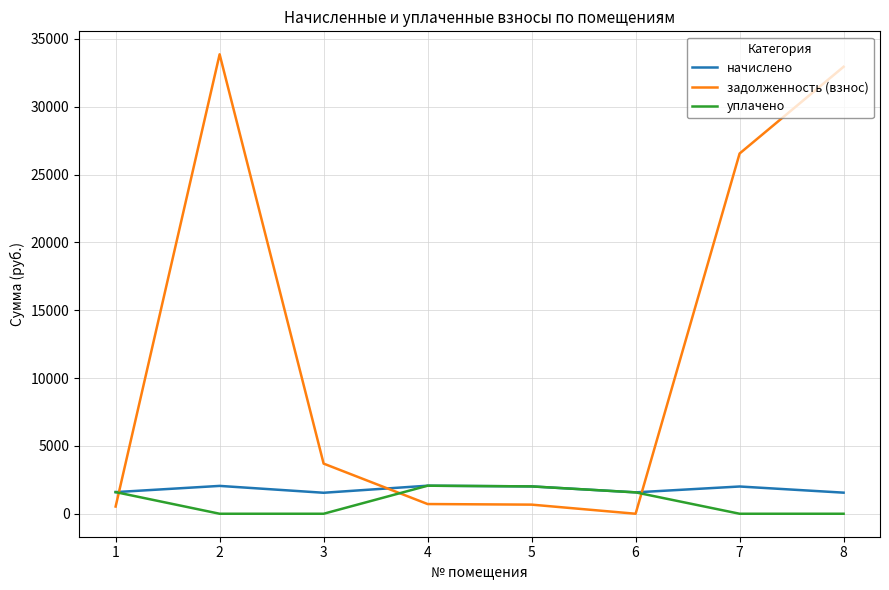

At 7, list the series in order from largest to smallest.

задолженность (взнос), начислено, уплачено